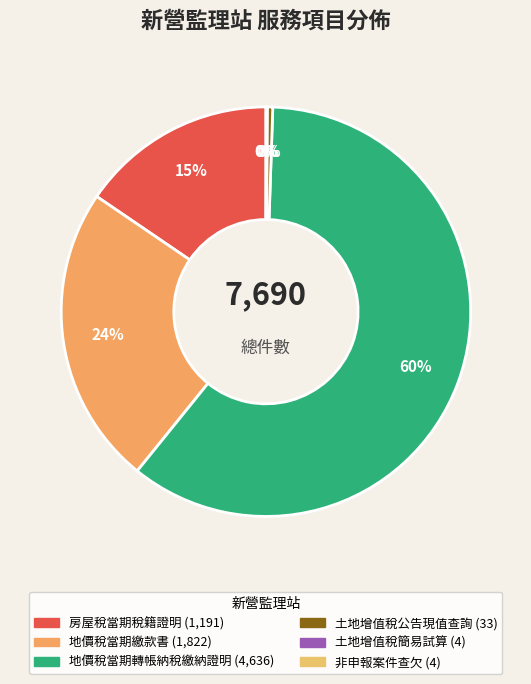

Which slice is the largest?

地價稅當期轉帳納稅繳納證明